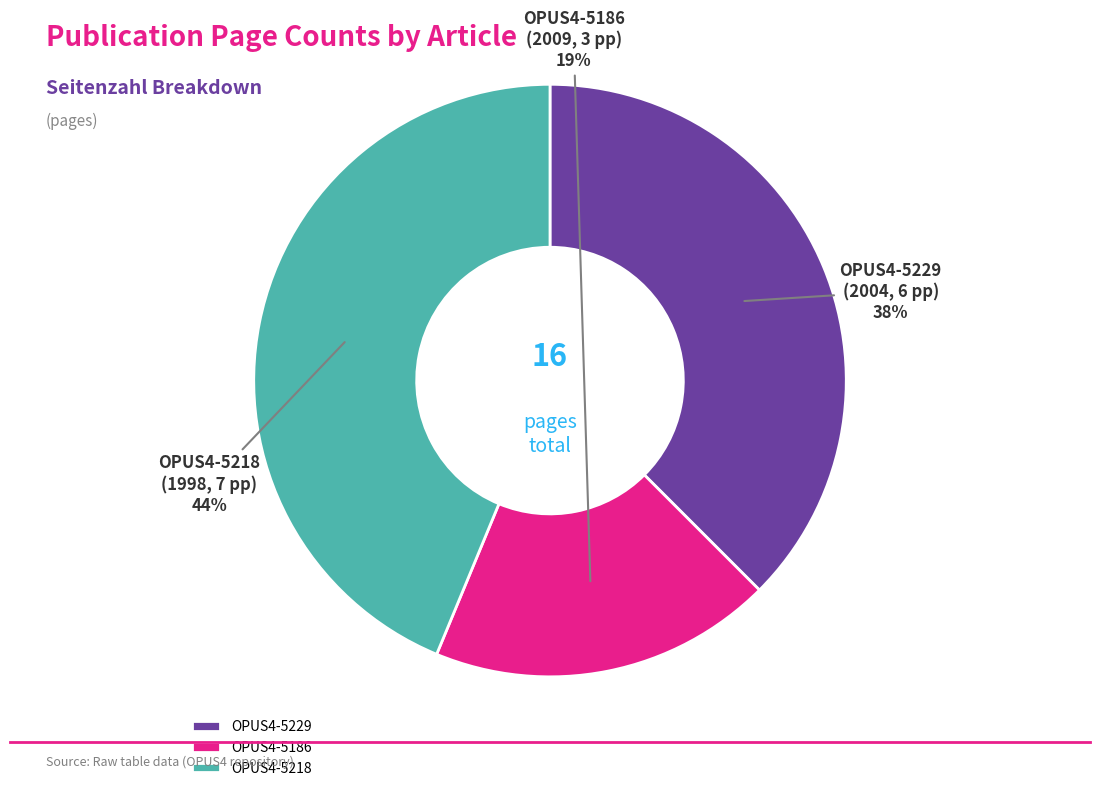

Is there a majority slice in this chart?

No